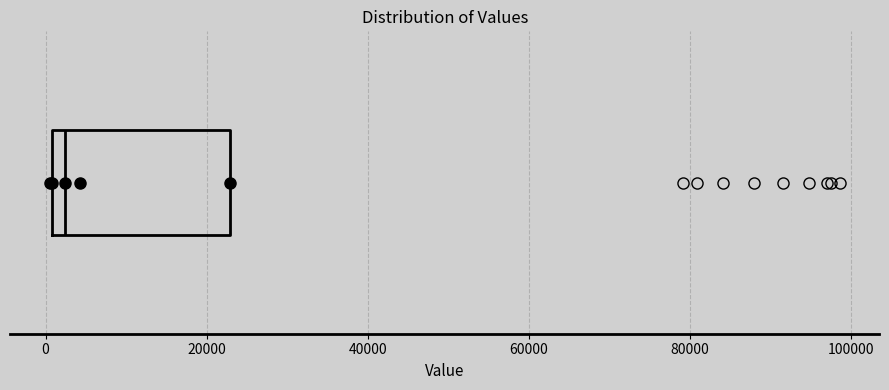

Read this box plot against the x-axis: the position of the median line, the range covered by the box, and the ends of both whiskers. The values are not printed on the chart, so give them approximately, as read against the axis.

median 2000, box 0 to 22000, whiskers 0 to 22000